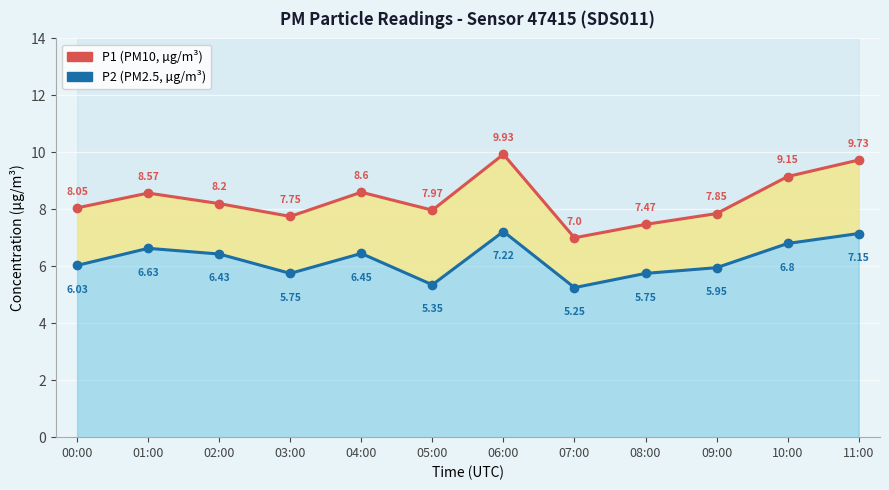

At how many categories does at least one series exceed 8?

7